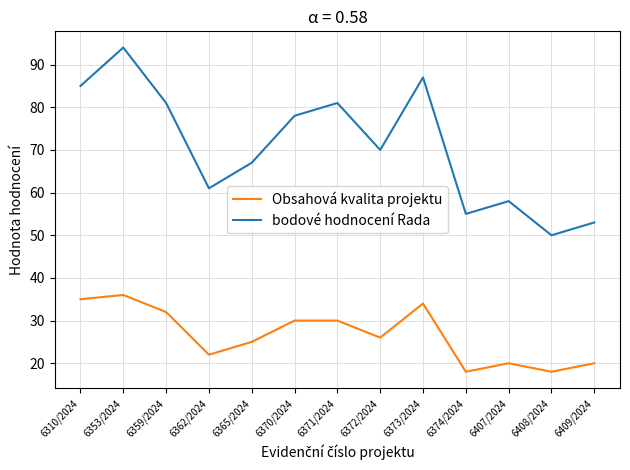

Does the chart display data point markers on the line(s)?

No